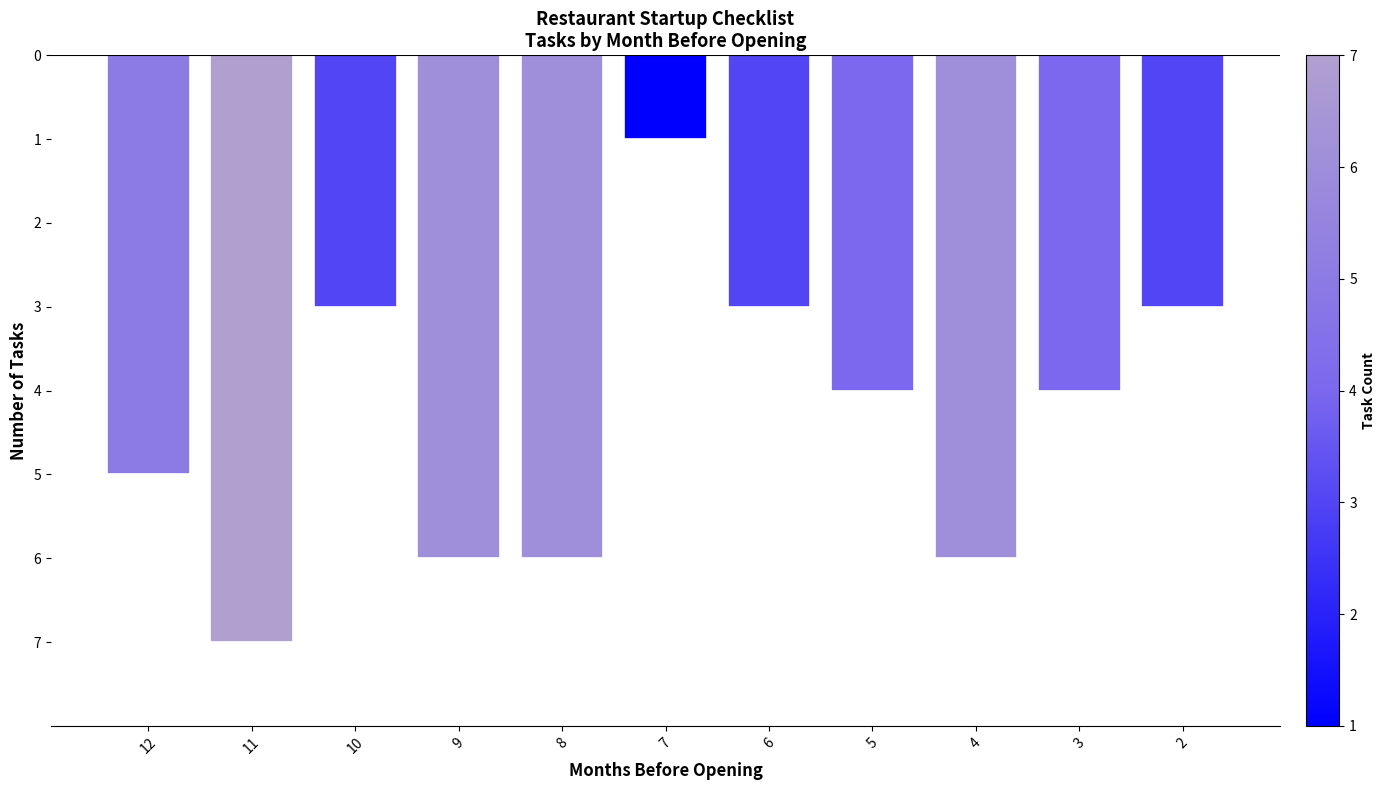

What is the difference between the maximum and minimum values?

6